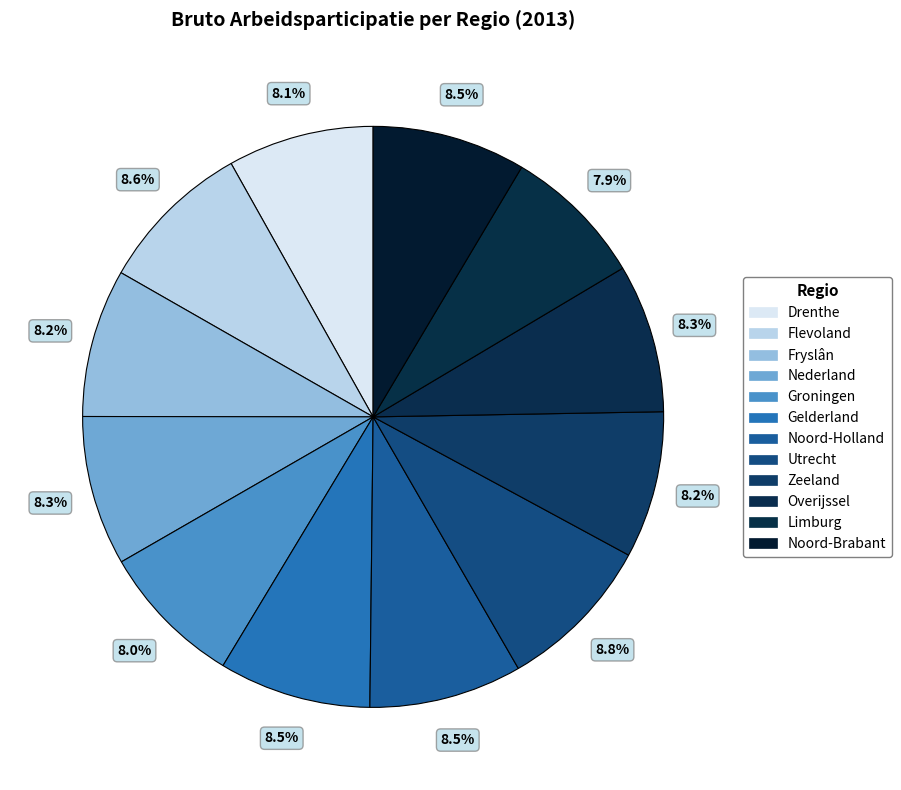

What percentage is the Limburg slice, to the nearest percent?

8%